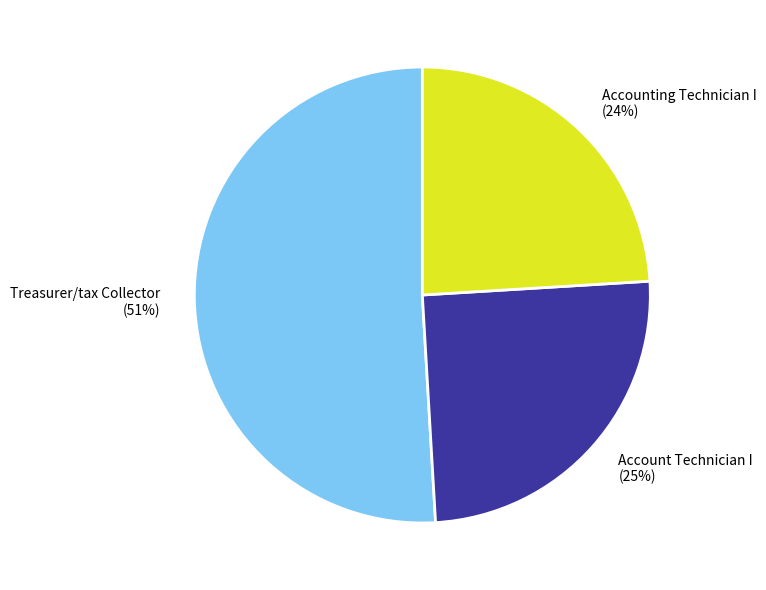

Rank the categories by value from lowest to highest.

Accounting Technician I, Account Technician I, Treasurer/tax Collector